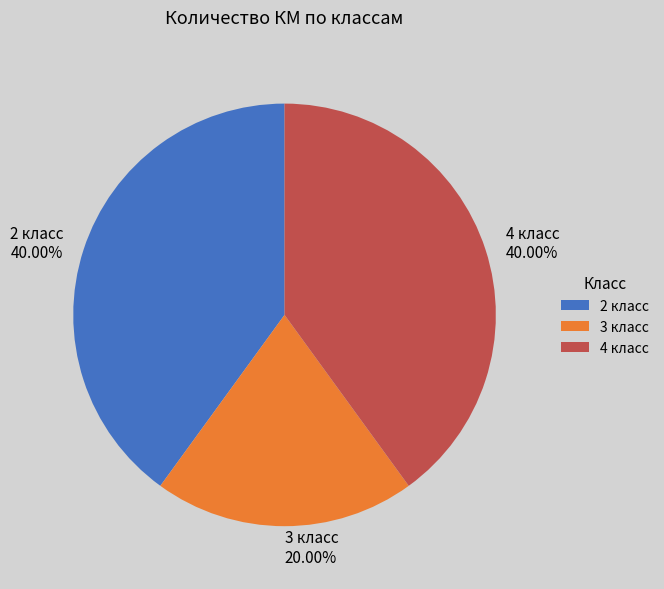

To the nearest percent, what portion does 4 класс represent?

40%